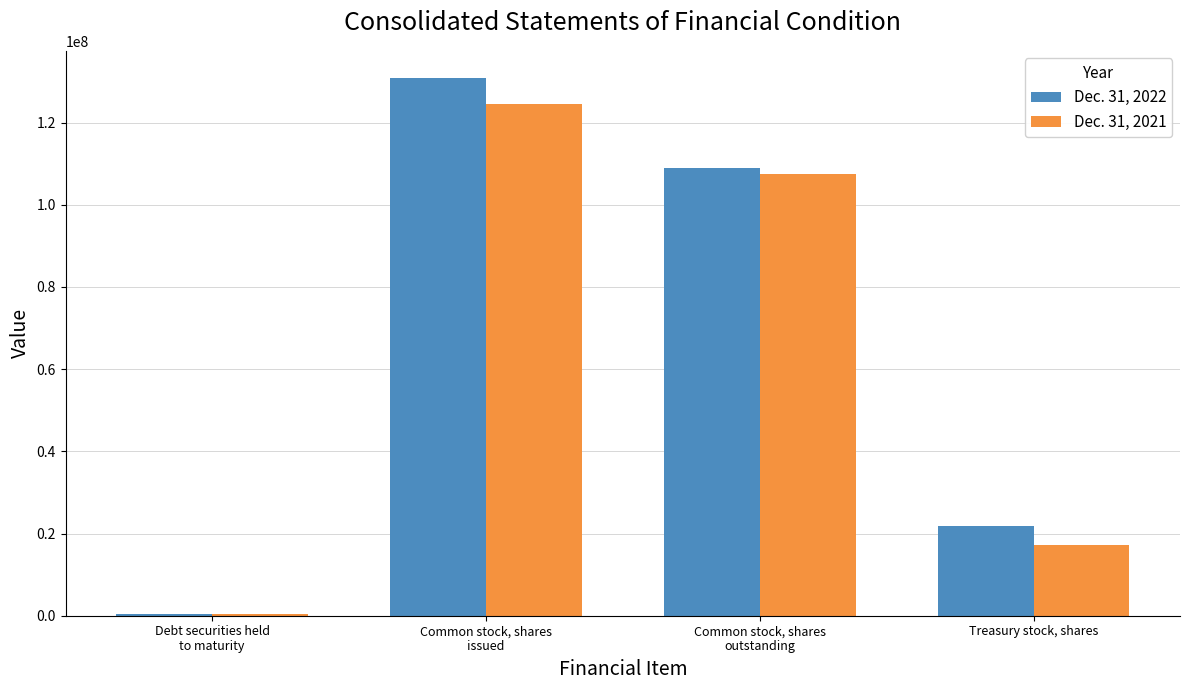

True or false: Dec. 31, 2021 has a value of 7528977 at Treasury stock, shares.

False